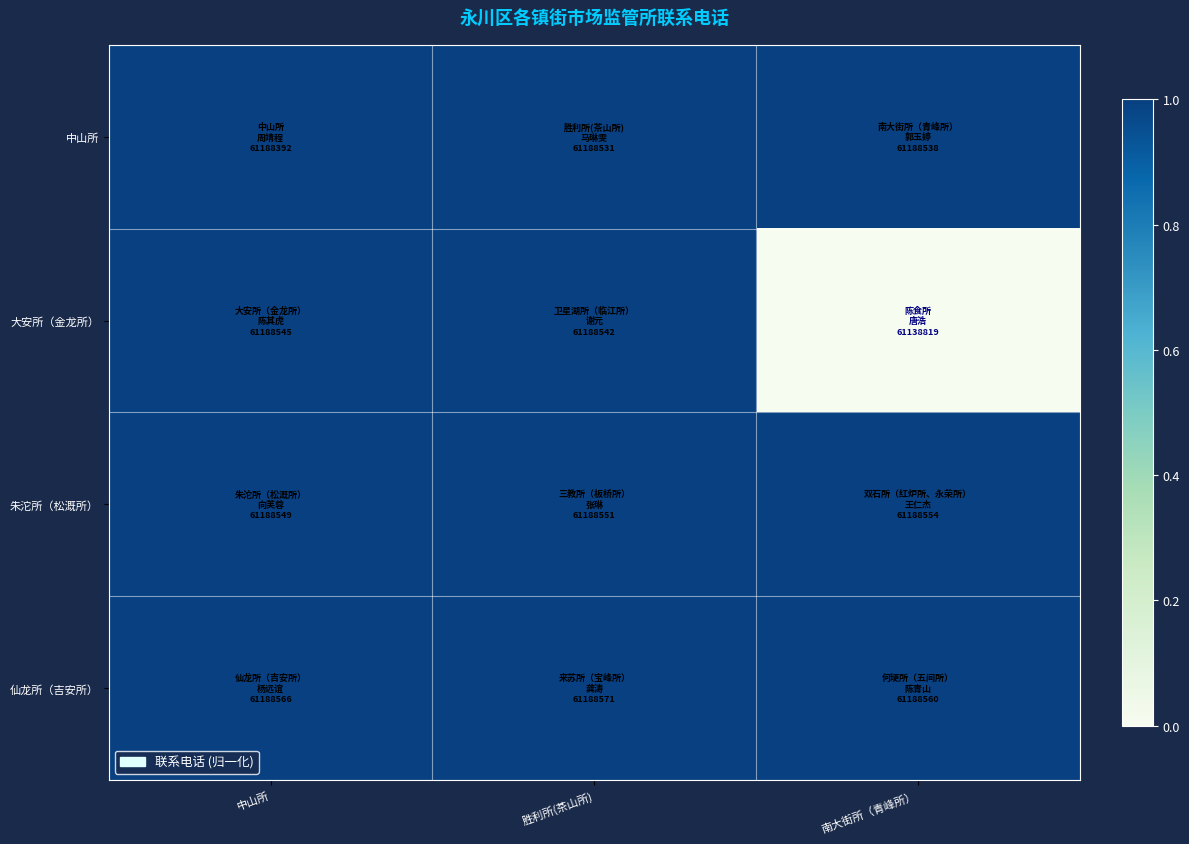

Reading left to right, extract all data points from this chart.

中山所: 中山所=1.0	胜利所(茶山所)=1.0	南大街所（青峰所）=1.0
大安所（金龙所）: 中山所=1.0	胜利所(茶山所)=1.0	南大街所（青峰所）=0.0
朱沱所（松溉所）: 中山所=1.0	胜利所(茶山所)=1.0	南大街所（青峰所）=1.0
仙龙所（吉安所）: 中山所=1.0	胜利所(茶山所)=1.0	南大街所（青峰所）=1.0